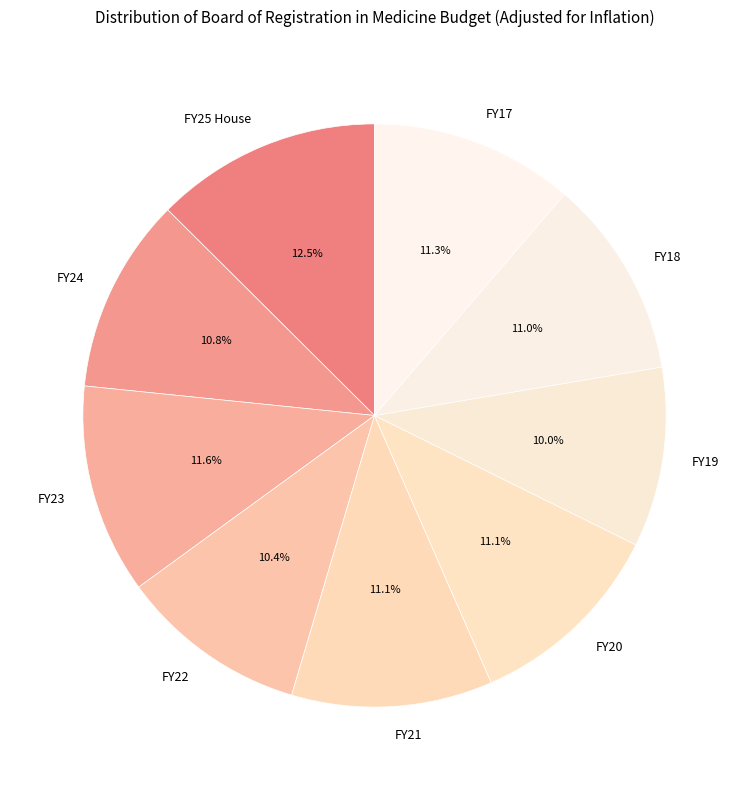

What is the largest slice in the pie chart?

FY25 House